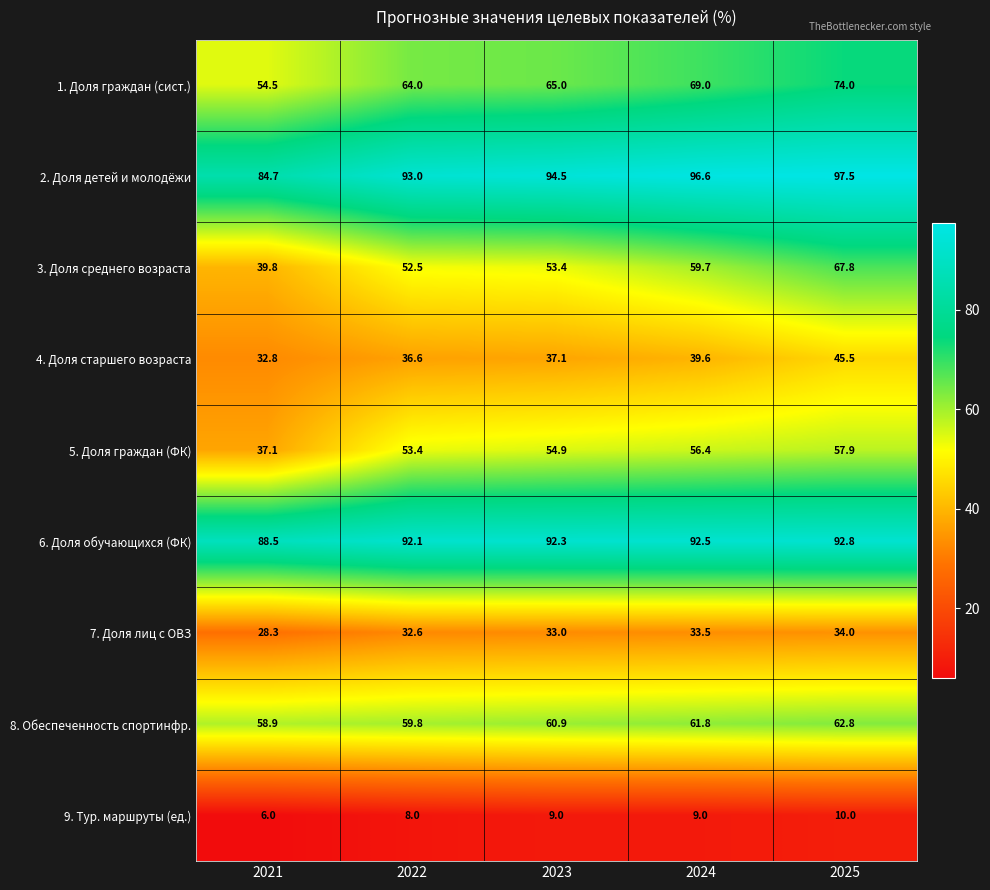

Between 2021 and 2025, which series saw the biggest shift?

3. Доля среднего возраста